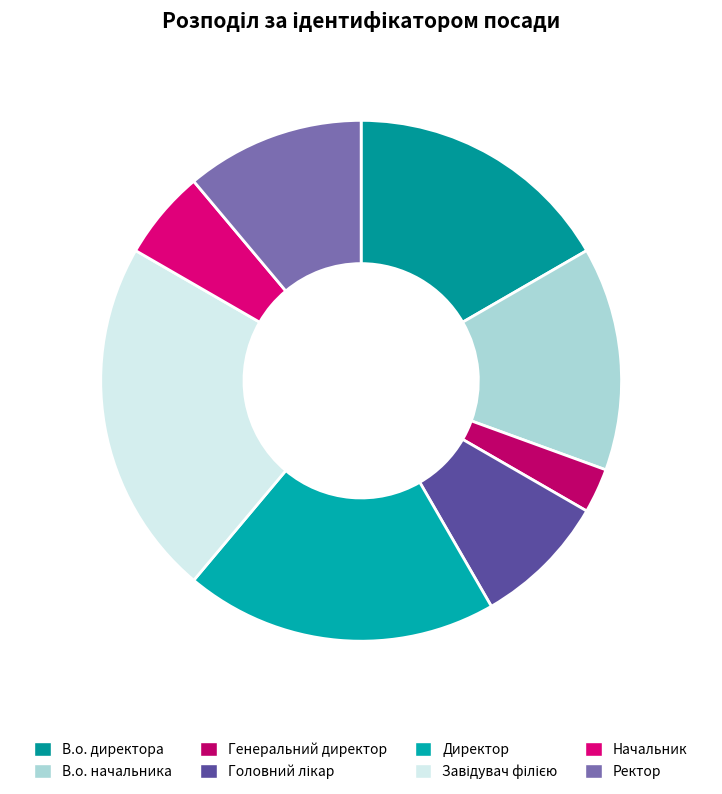

To the nearest percent, what percentage of the pie is Головний лікар?

8%